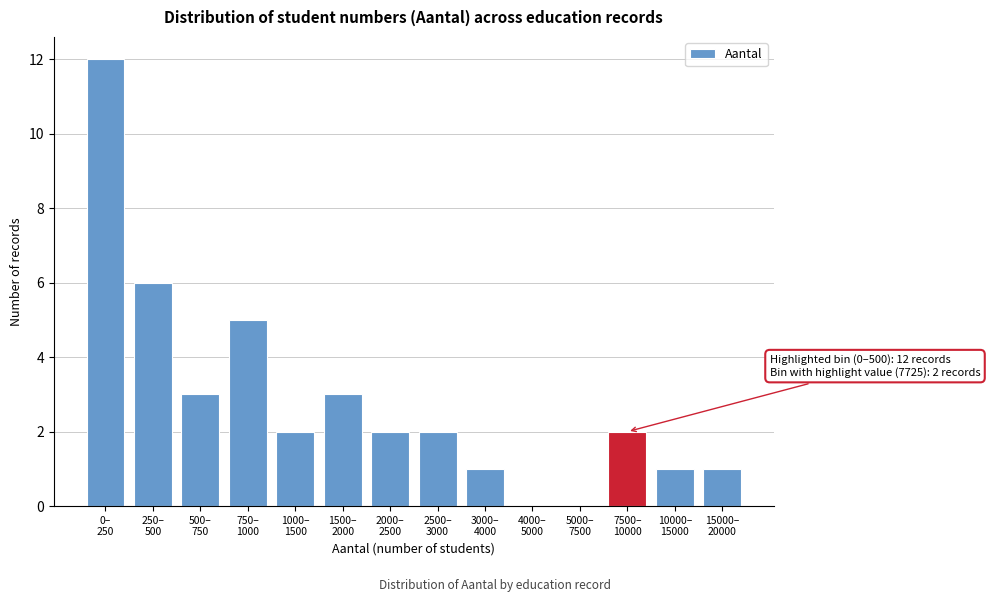

What is the sum of all values?

40